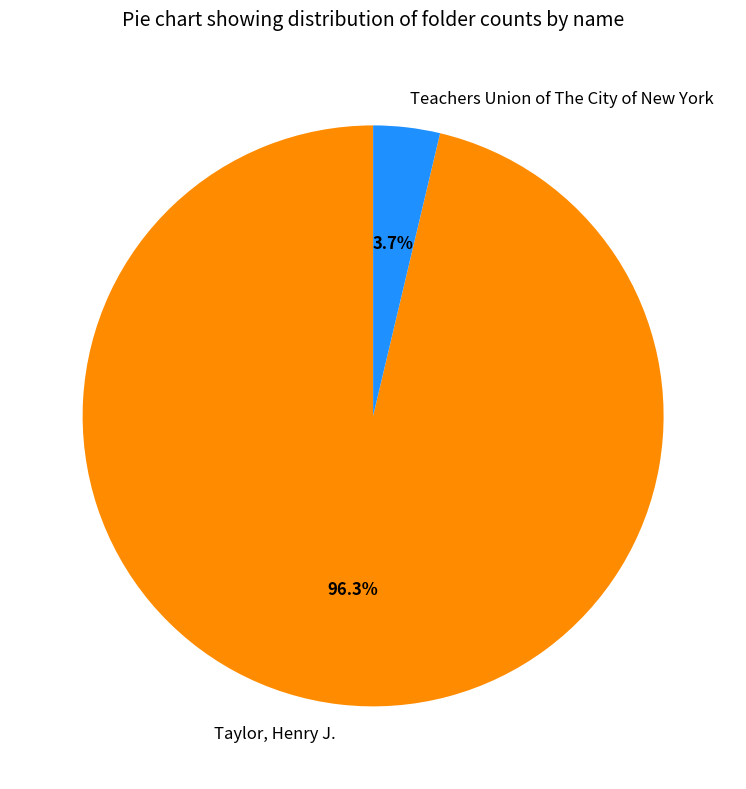

Rank the categories by value from highest to lowest.

Taylor, Henry J., Teachers Union of The City of New York